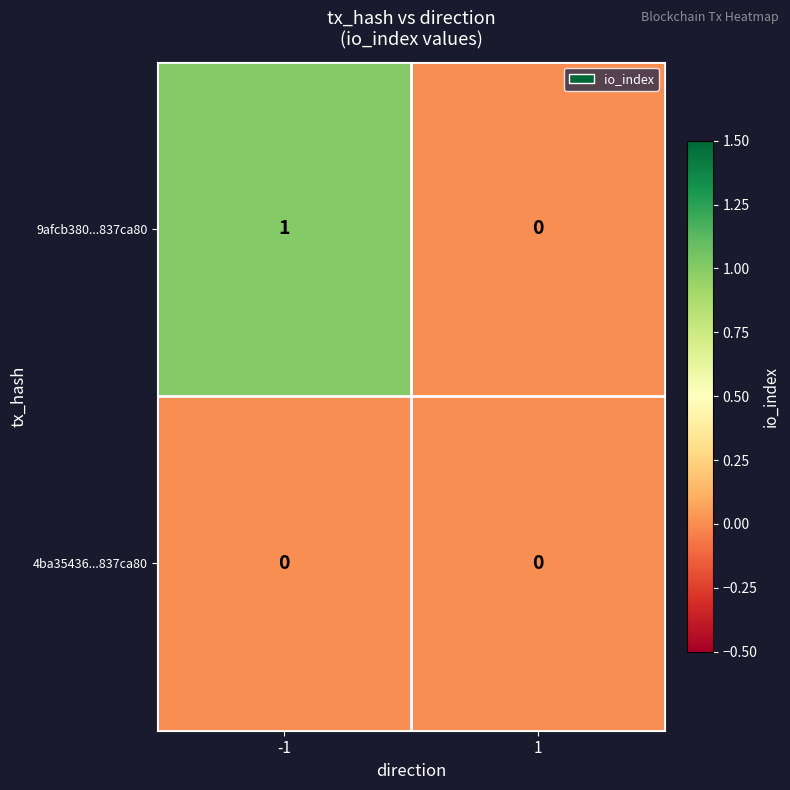

Reading left to right, extract all data points from this chart.

9afcb380...837ca80: -1=1	1=0
4ba35436...837ca80: -1=0	1=0